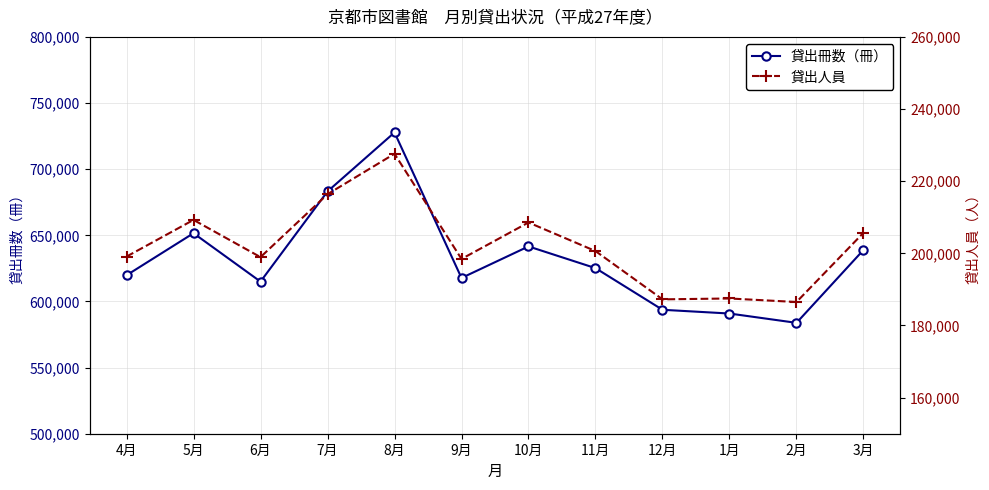

Rank the series by their maximum value, from highest to lowest.

貸出冊数（冊）, 貸出人員